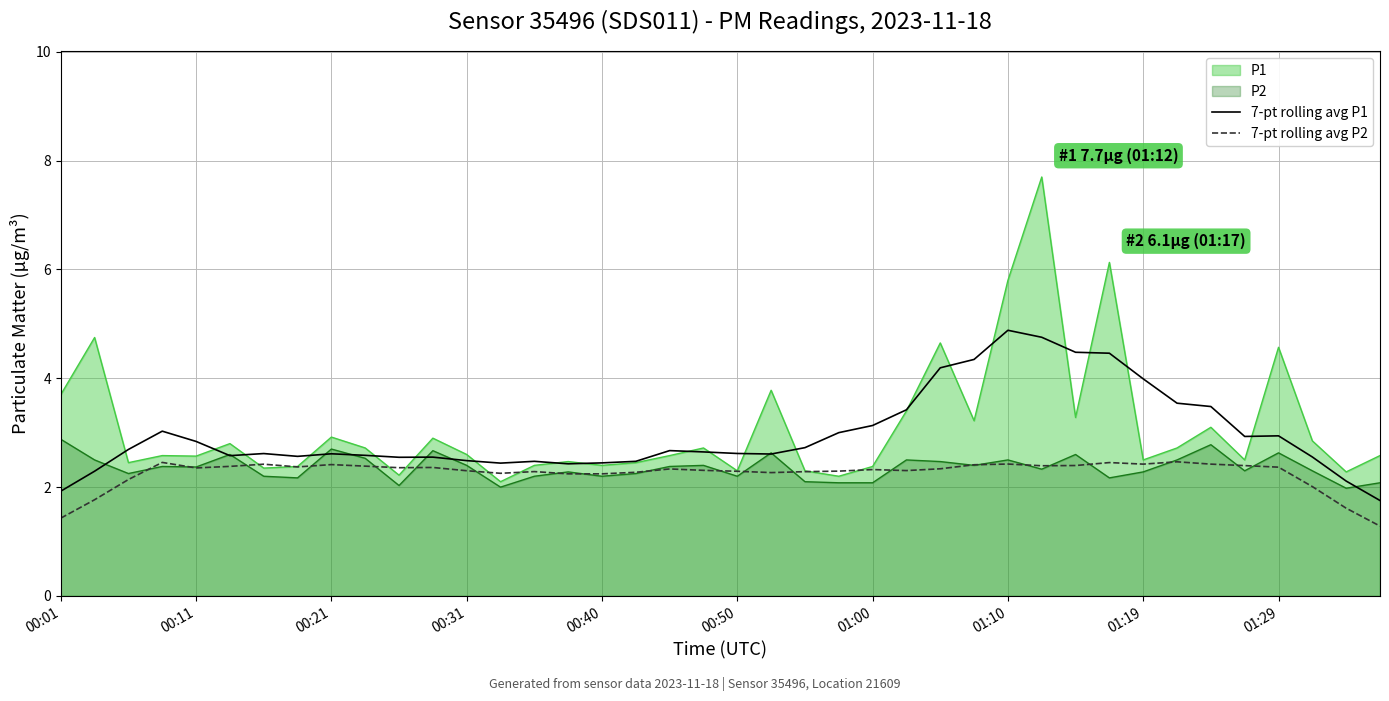

List the series in order of their peak value, lowest first.

7-pt rolling avg P2, P2, 7-pt rolling avg P1, P1